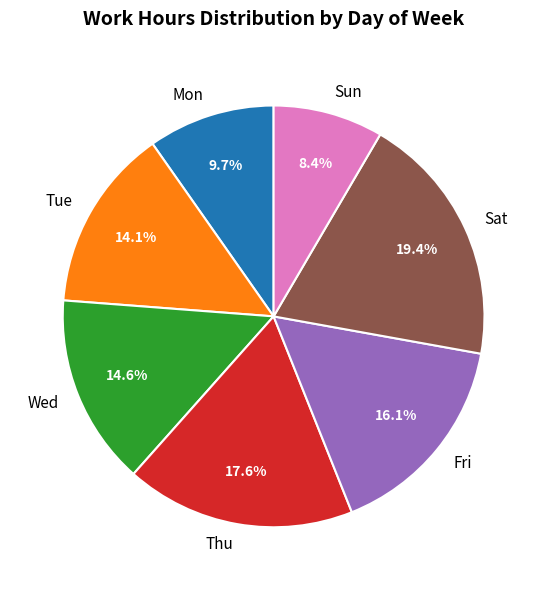

What percentage is NOT represented by Fri?

83.9%